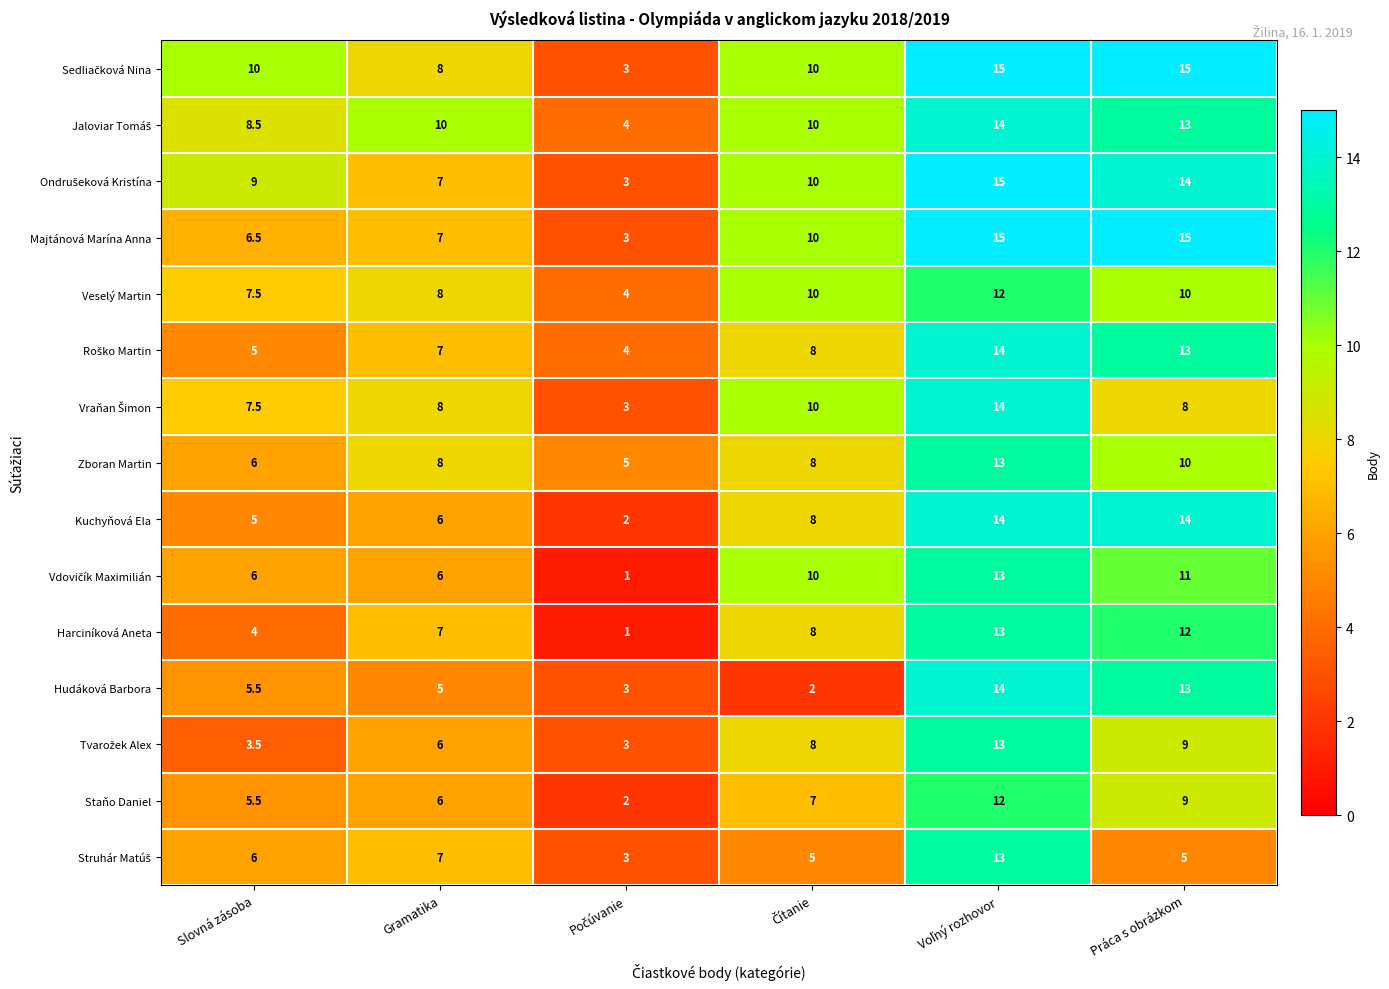

What is the difference between the highest and lowest values at Gramatika?

5.0